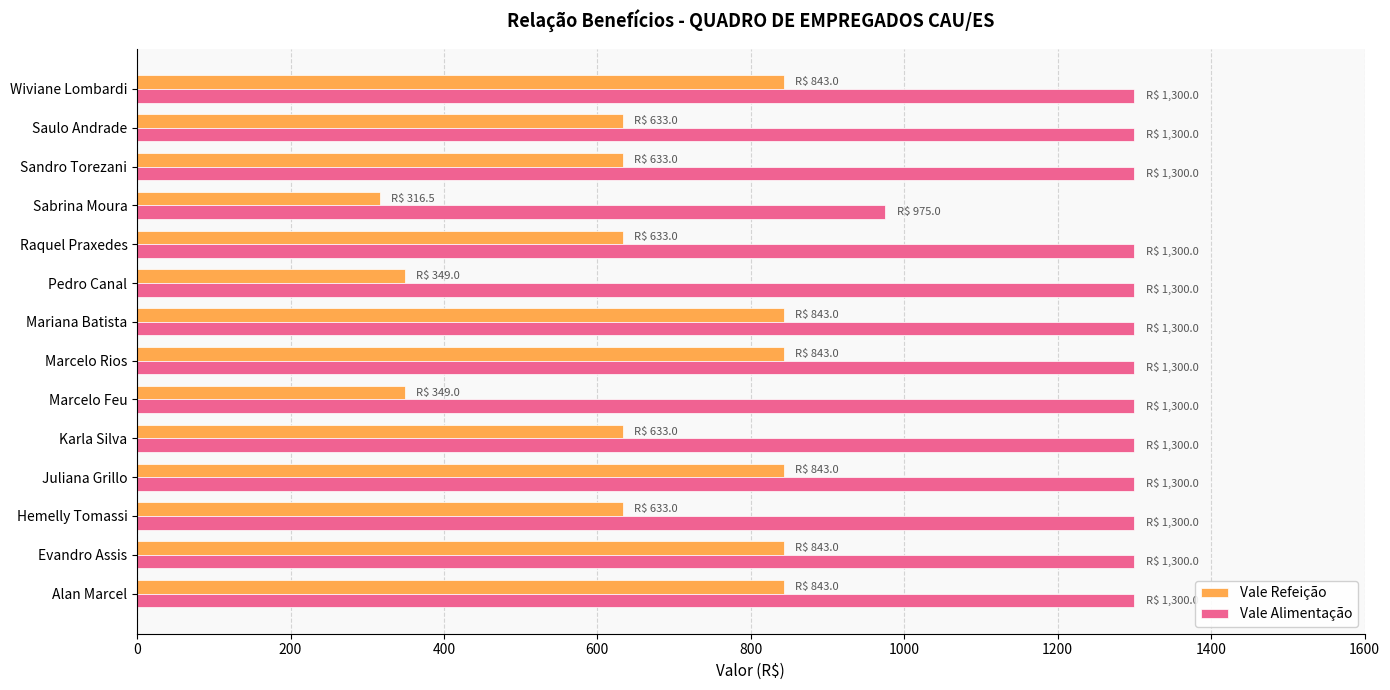

Is it true that Vale Refeição equals 633.0 at Hemelly Tomassi?

True